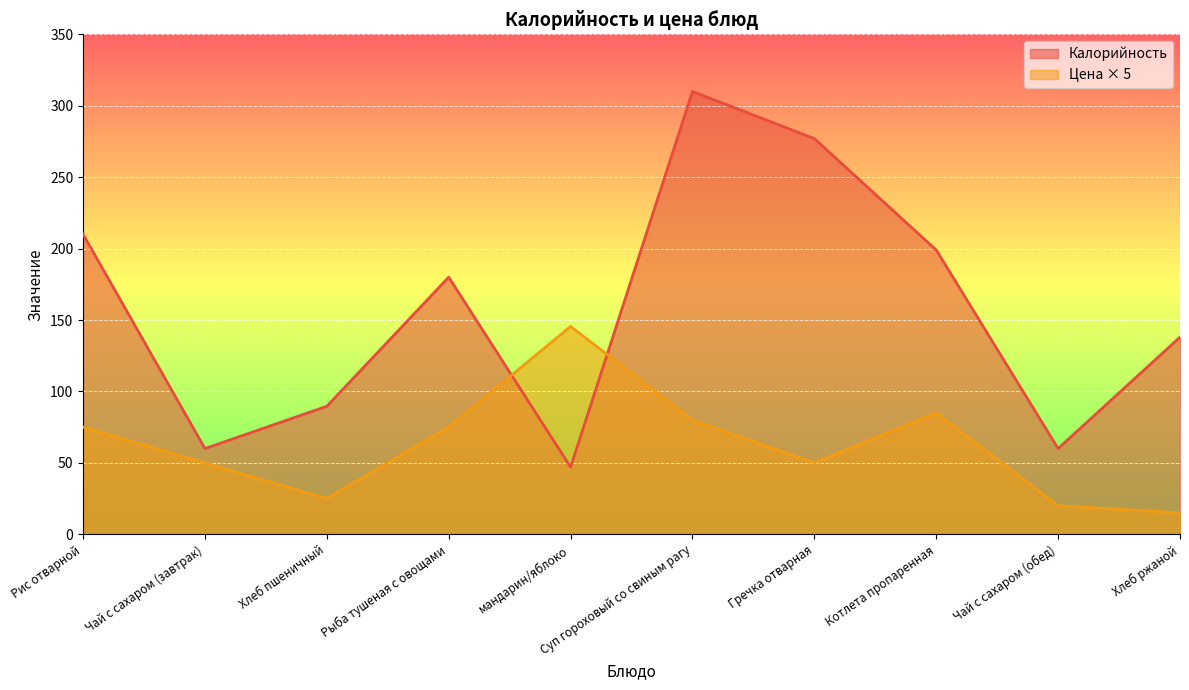

At which category is the sum across all series the highest?

Суп гороховый со свиным рагу